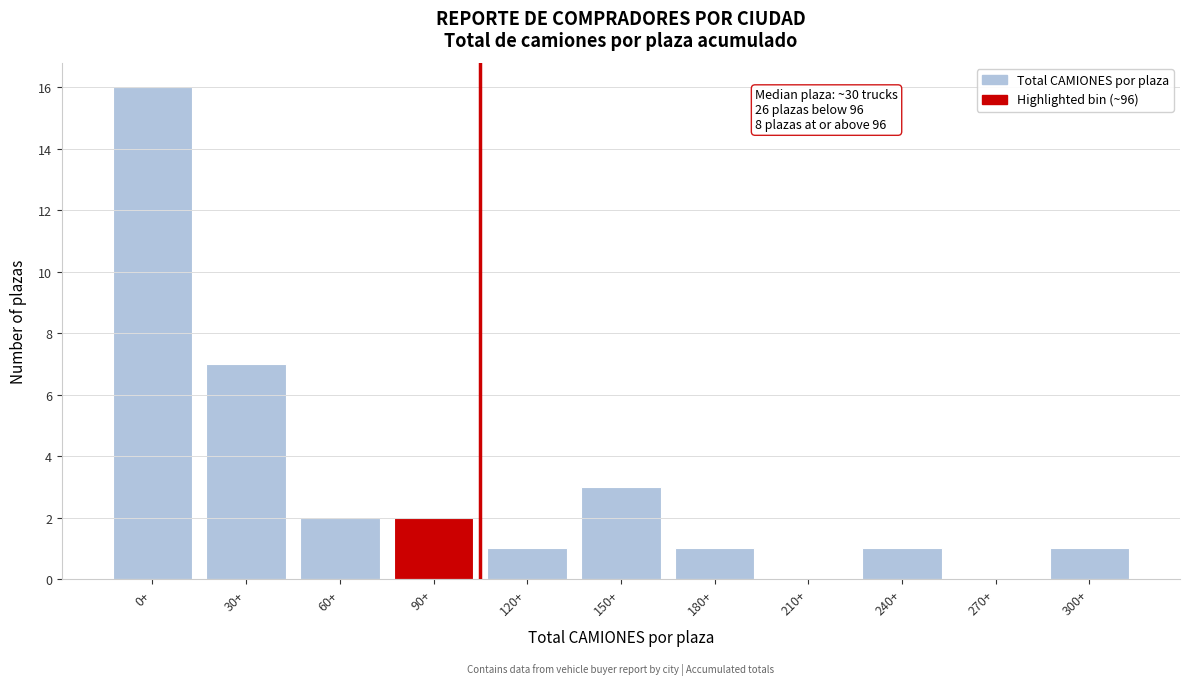

Reading left to right, extract all data points from this chart.

0+=16	30+=7	60+=2	90+=2	120+=1	150+=3	180+=1	210+=0	240+=1	270+=0	300+=1